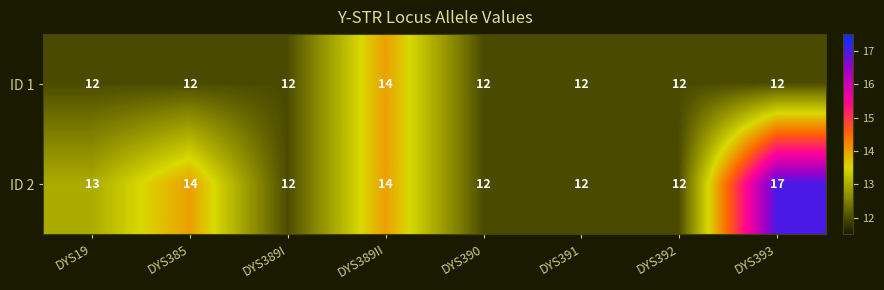

How many distinct data groups are displayed?

2